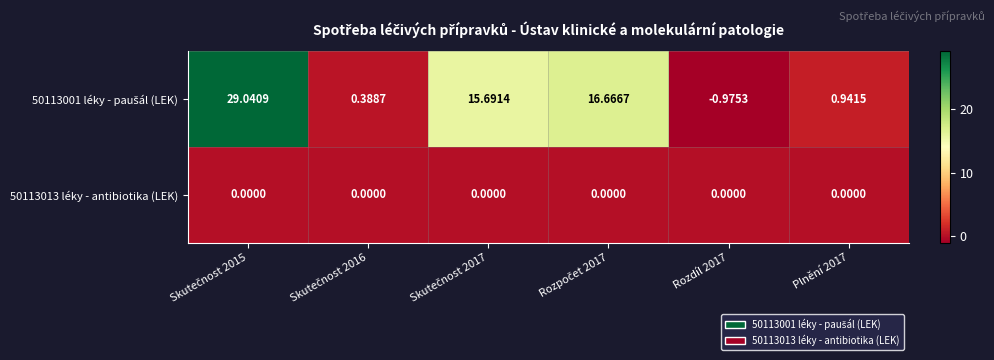

Count the number of data series in this chart.

2